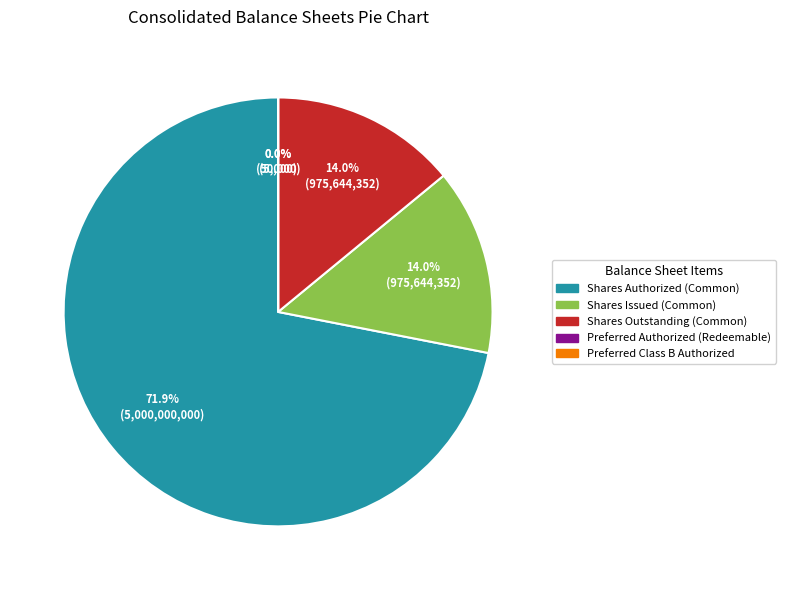

Do Shares Authorized (Common) and Shares Outstanding (Common) together represent more than half of the pie?

Yes